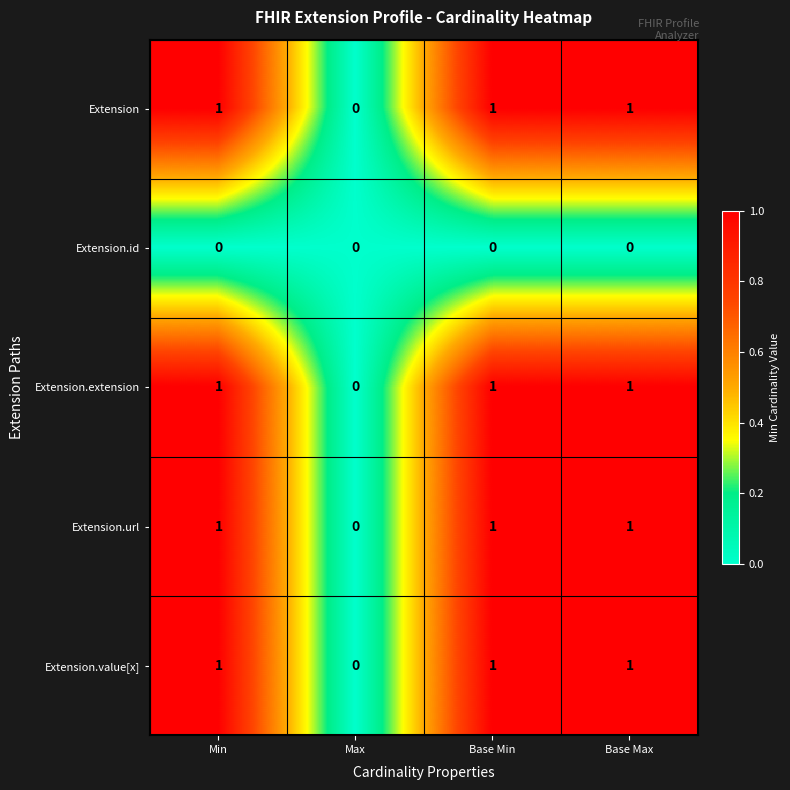

The value of Extension at Base Max is 0. True or false?

False